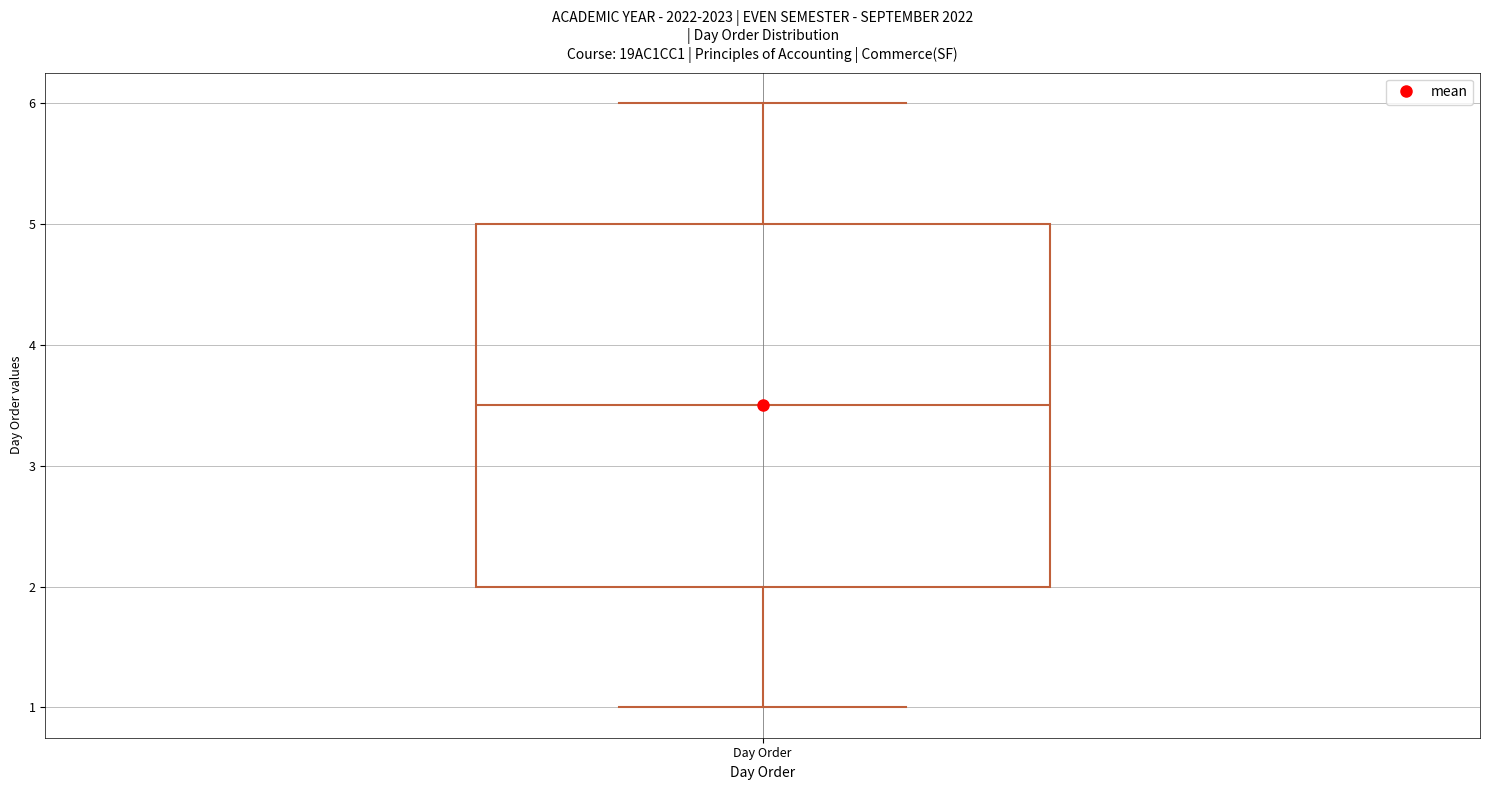

Where does the lower whisker of the box for Day Order end on the y-axis? The values are not printed on the chart, so give them approximately, as read against the axis.

1.0